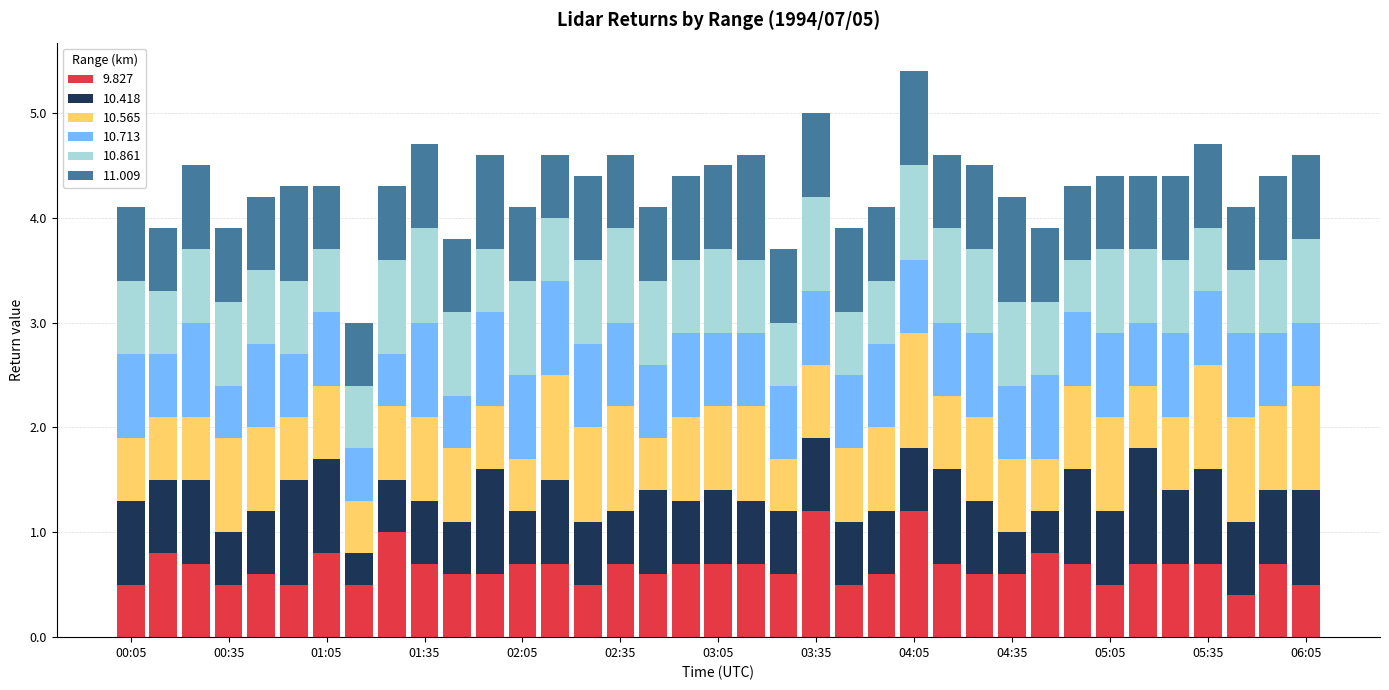

Does the chart contain stacked bars?

Yes